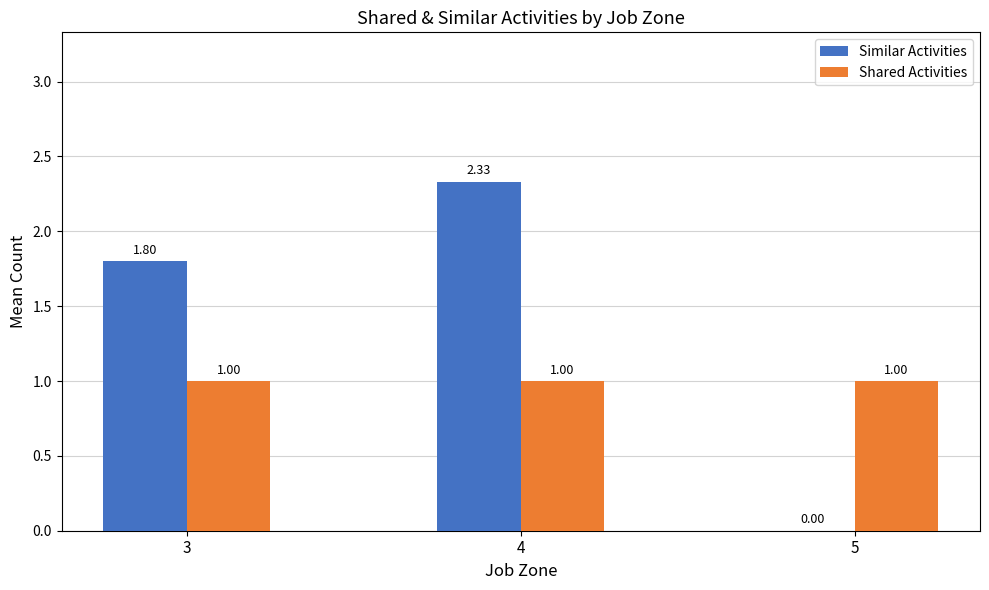

What is the sum of the Shared Activities values at 3 and 5?

2.0